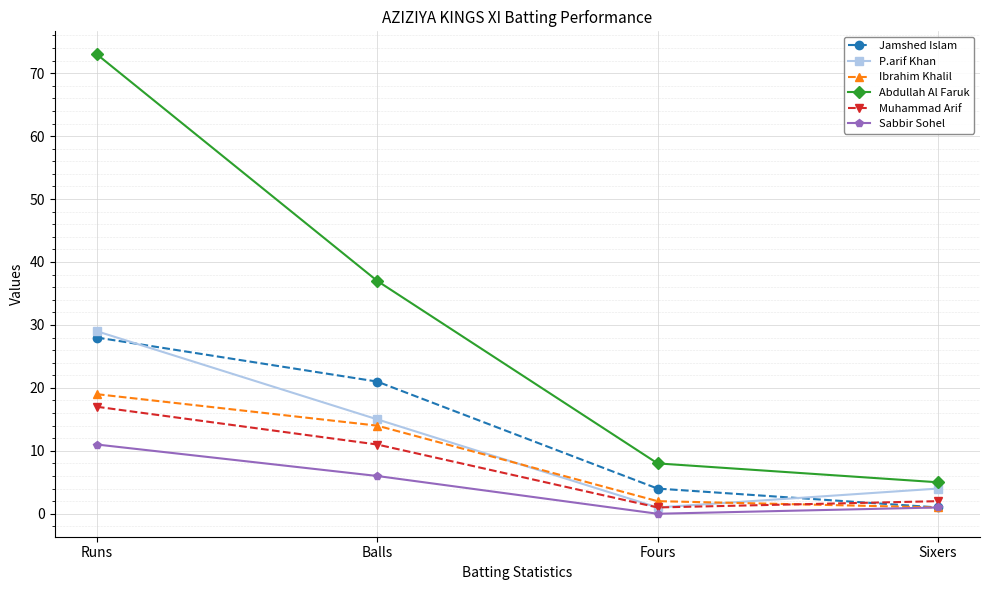

At which label does Abdullah Al Faruk first exceed 37?

Runs